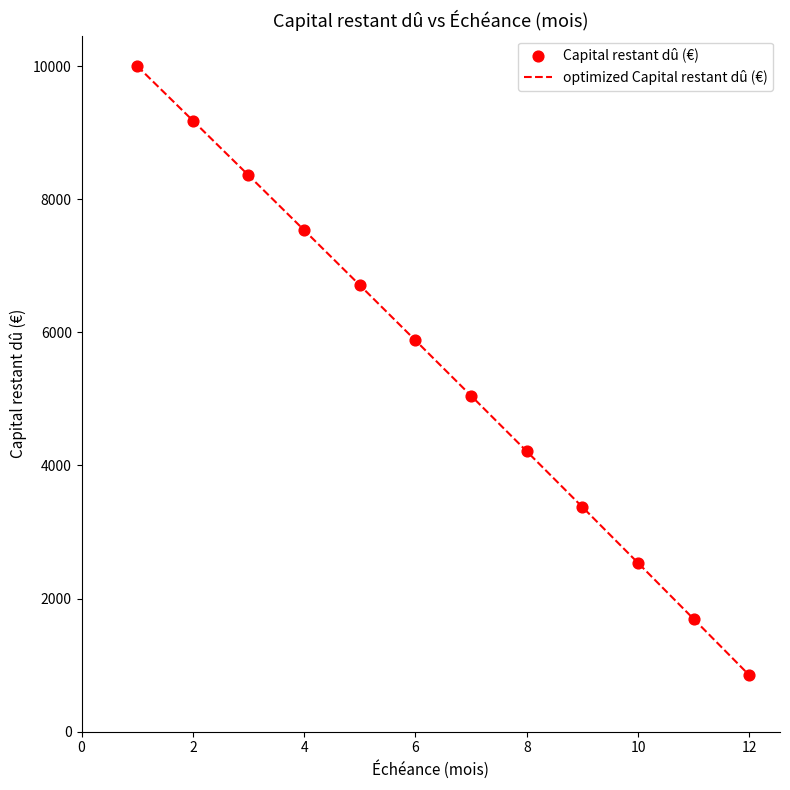

What is the minimum value shown in the chart?

847.6